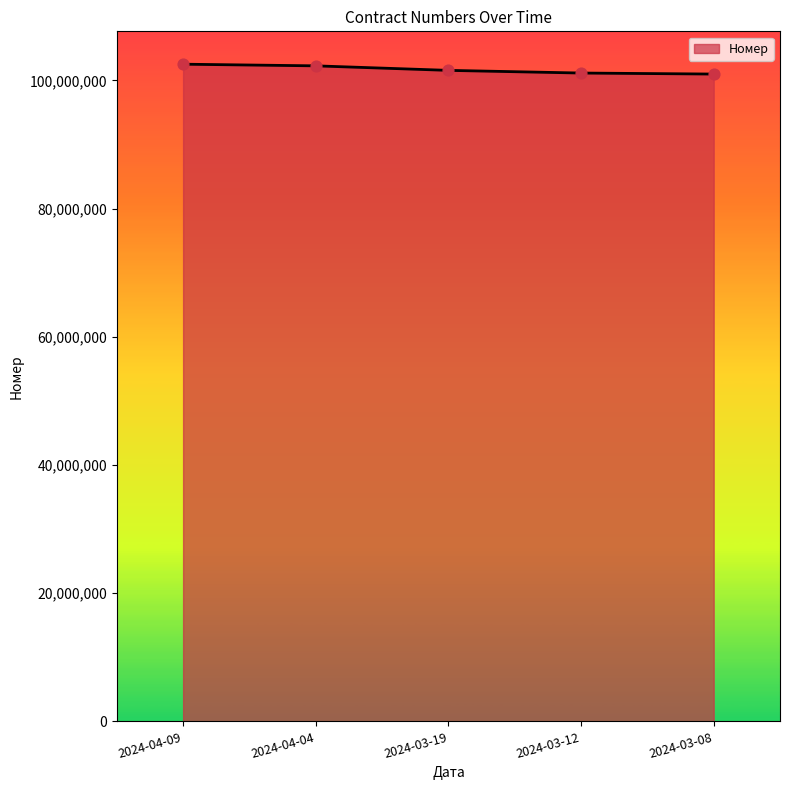

What is the change in value from 2024-04-04 to 2024-03-12?

-1122147